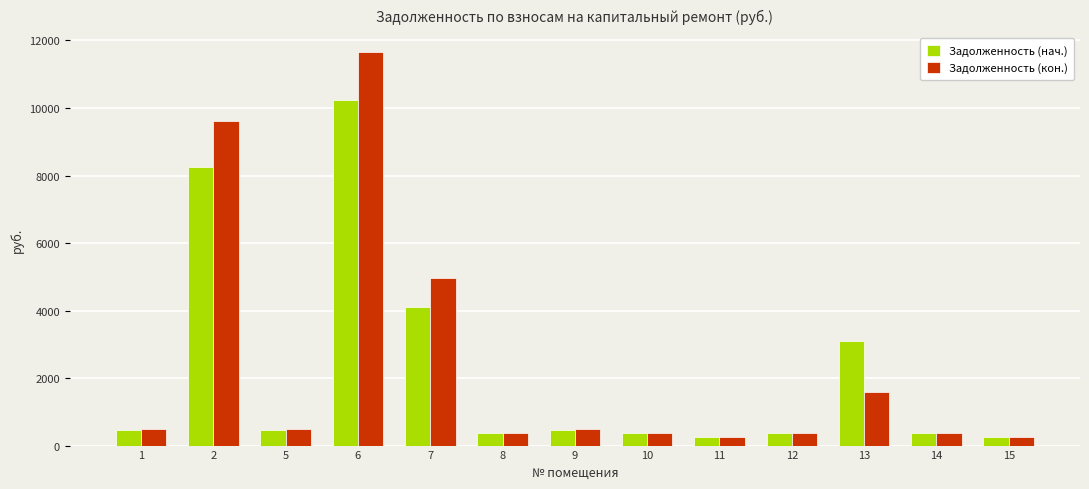

What is the minimum value for Задолженность (кон.)?

252.0